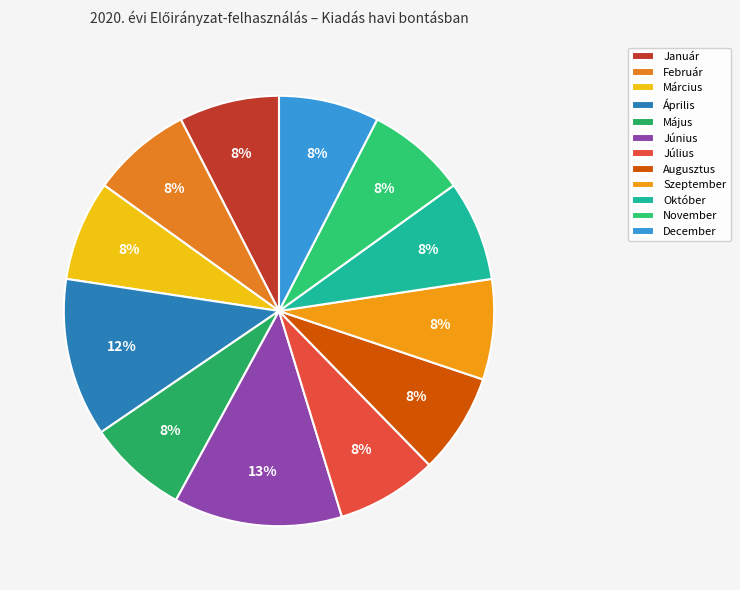

How many segments does this pie chart have?

12